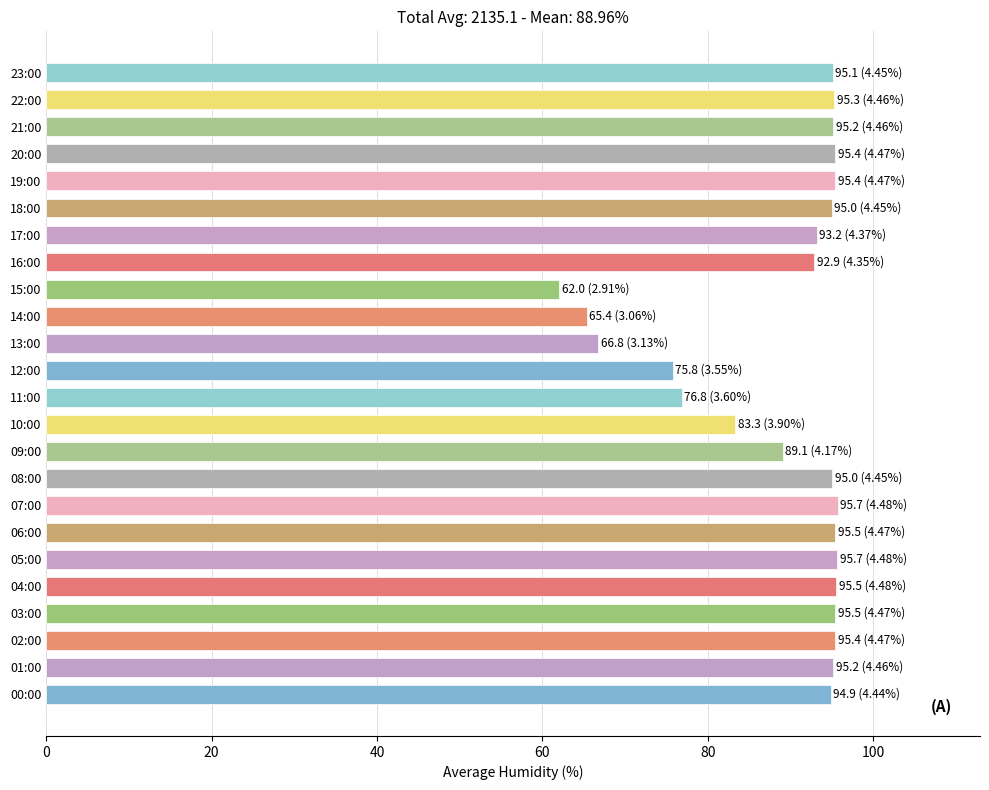

How many bars are there in total?

24